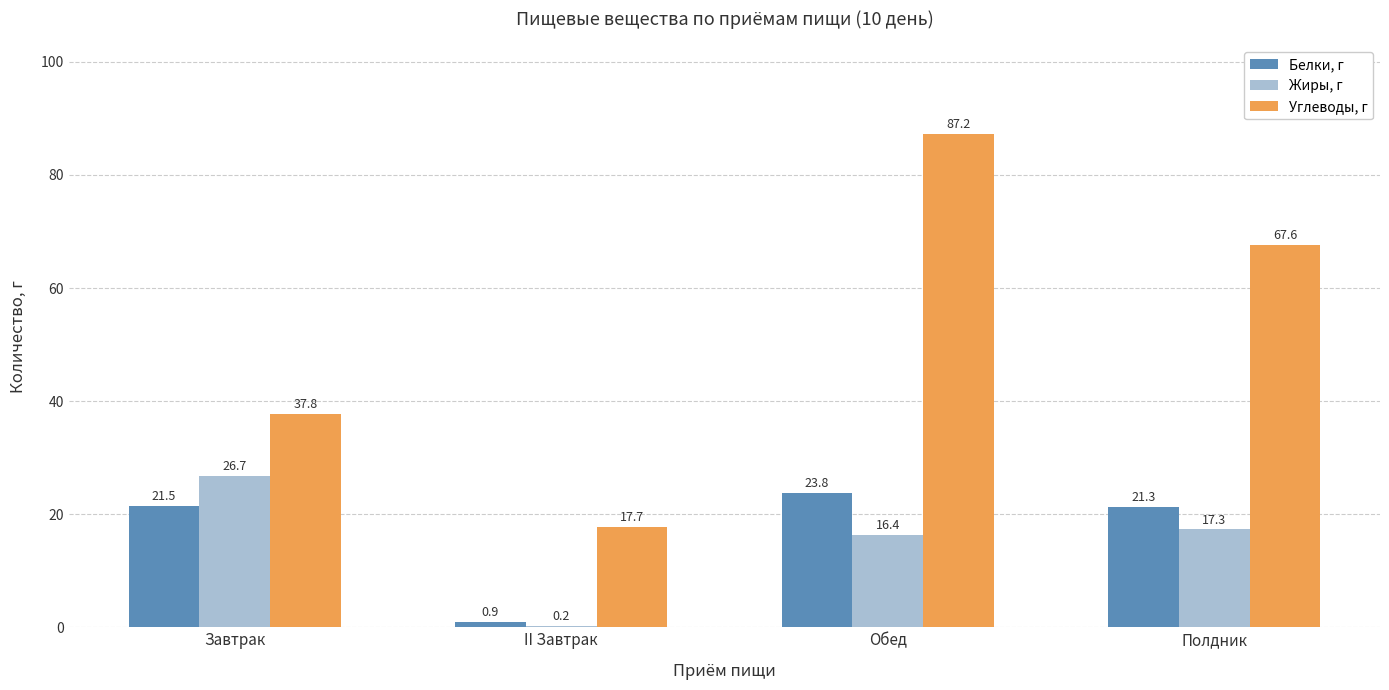

Where does the Углеводы, г series first go above 67?

Обед